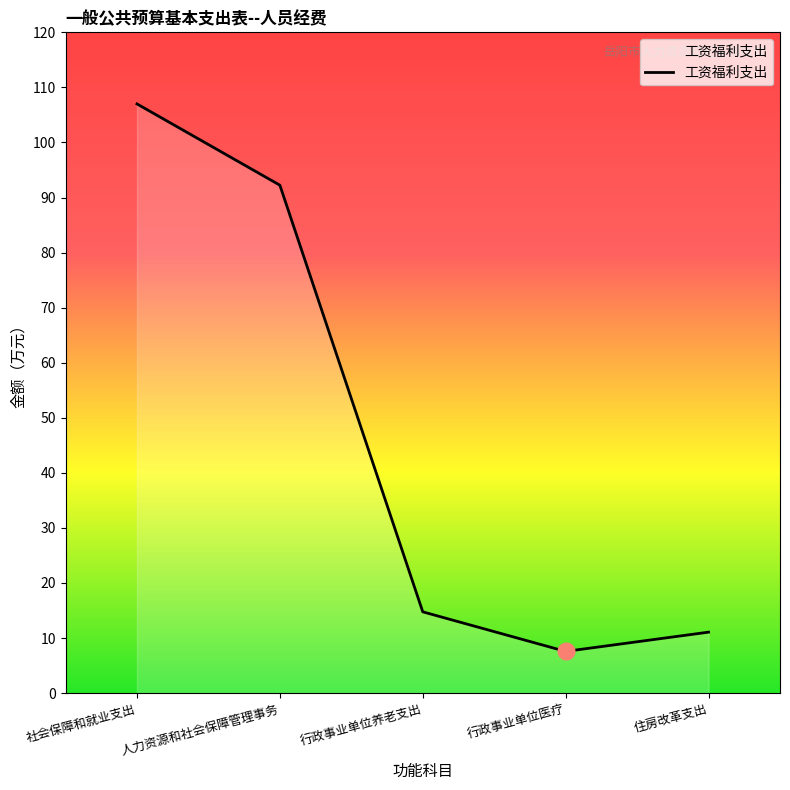

At which label is the value closest to 57?

人力资源和社会保障管理事务